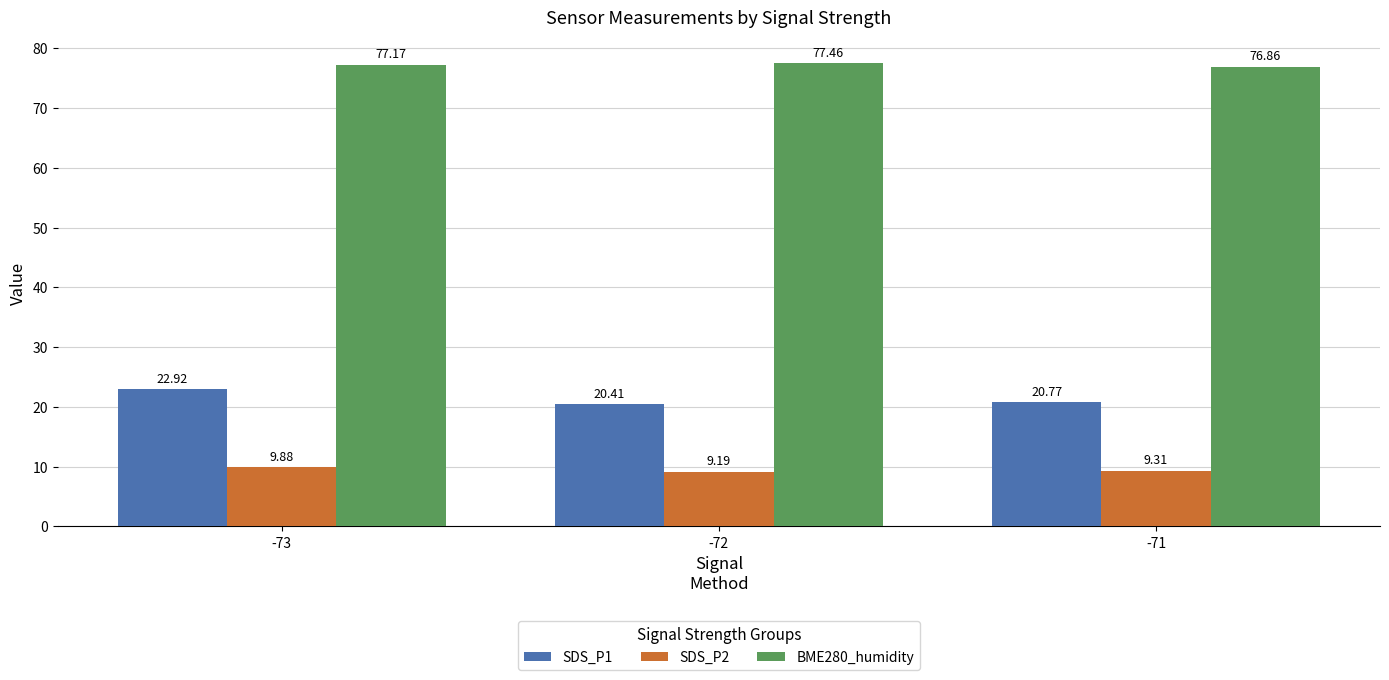

List the series in order of their overall mean, lowest first.

SDS_P2, SDS_P1, BME280_humidity